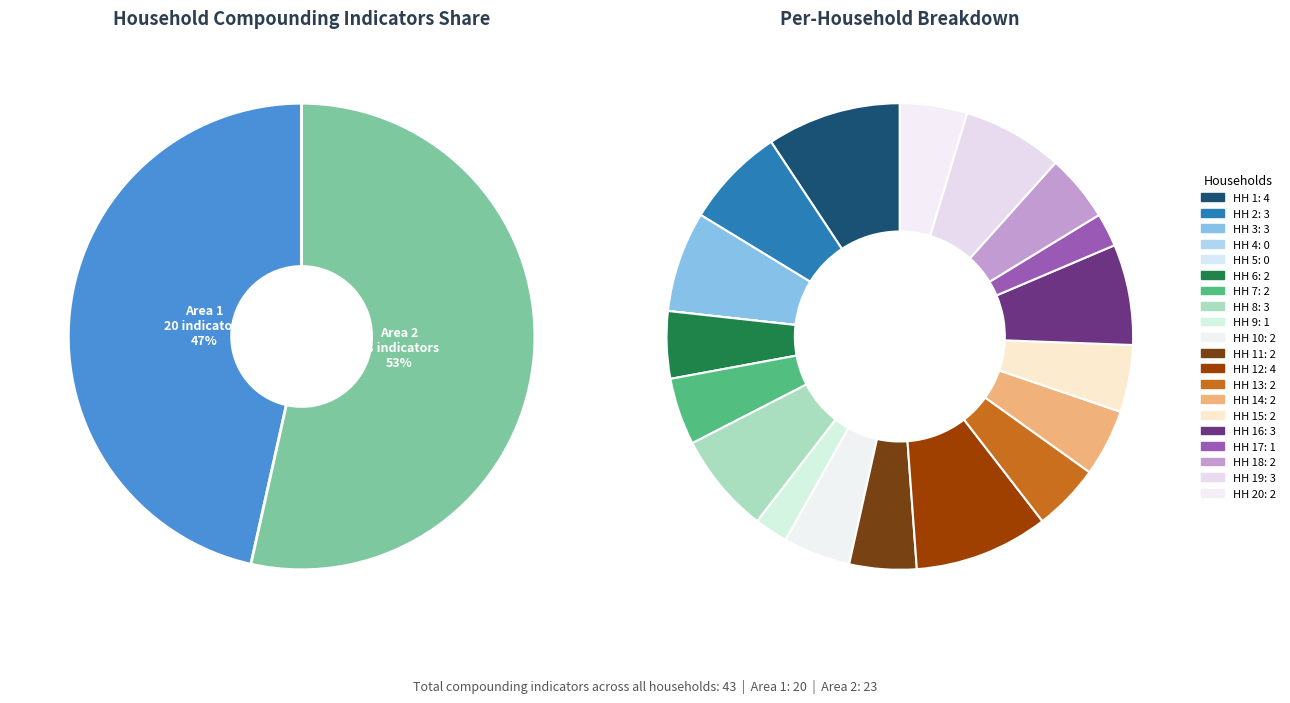

Is it true that HH 17 is 2% of the pie?

True